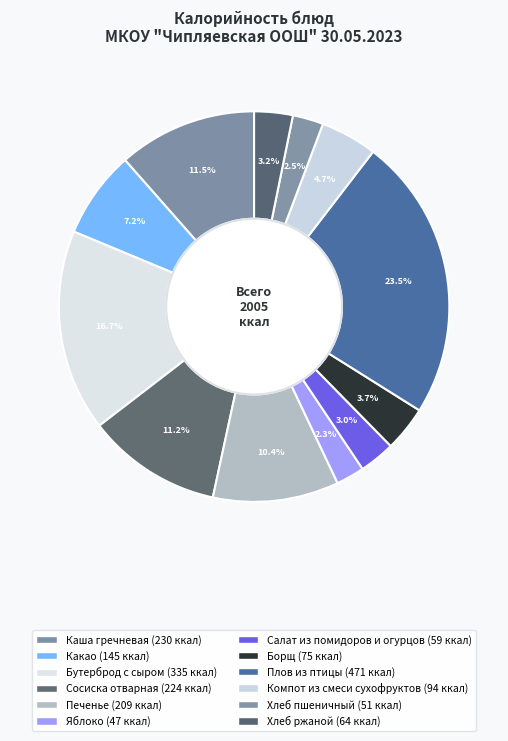

How many slices are in this pie chart?

12